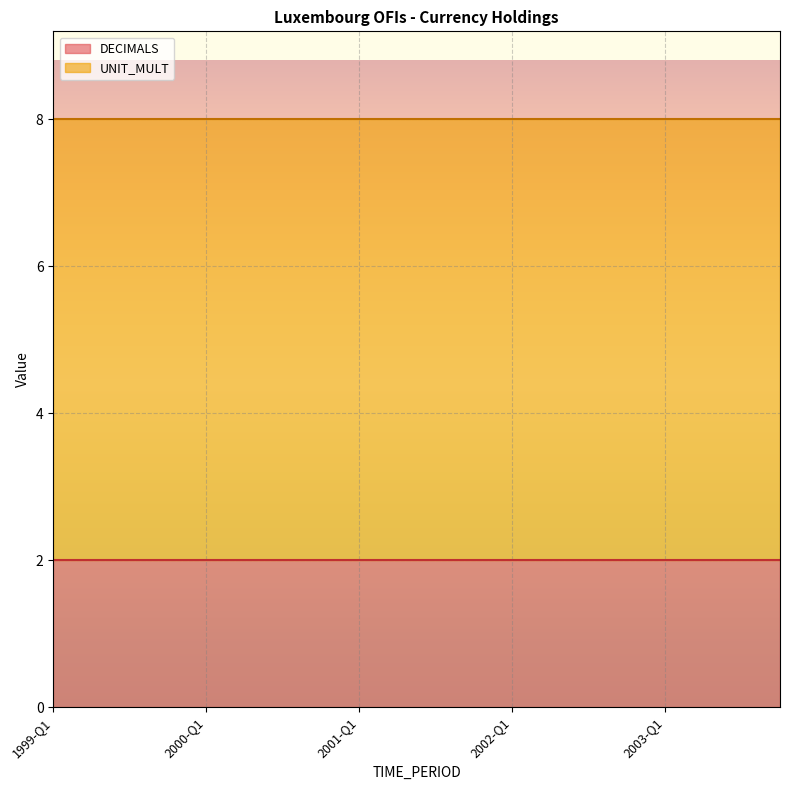

At 2000-Q4, list the series in order from smallest to largest.

DECIMALS, UNIT_MULT